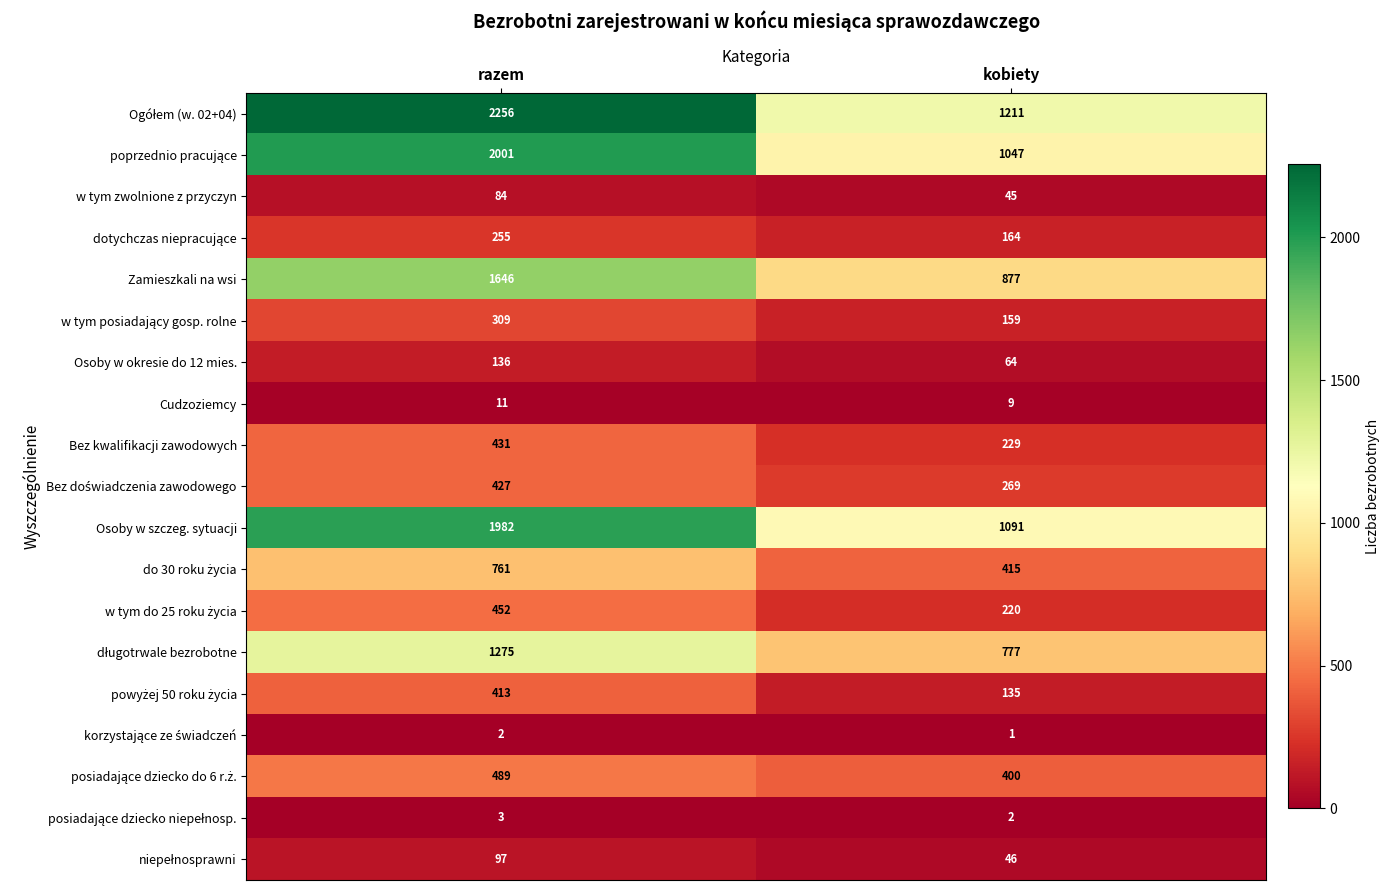

True or false: Cudzoziemcy has a value of 9 at kobiety.

True